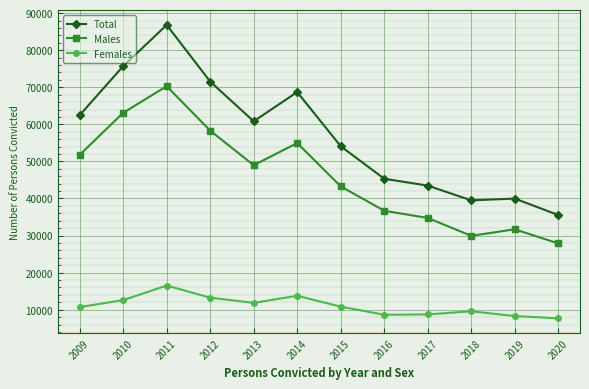

What is the value of the Males point at the 6th from the left?

54951